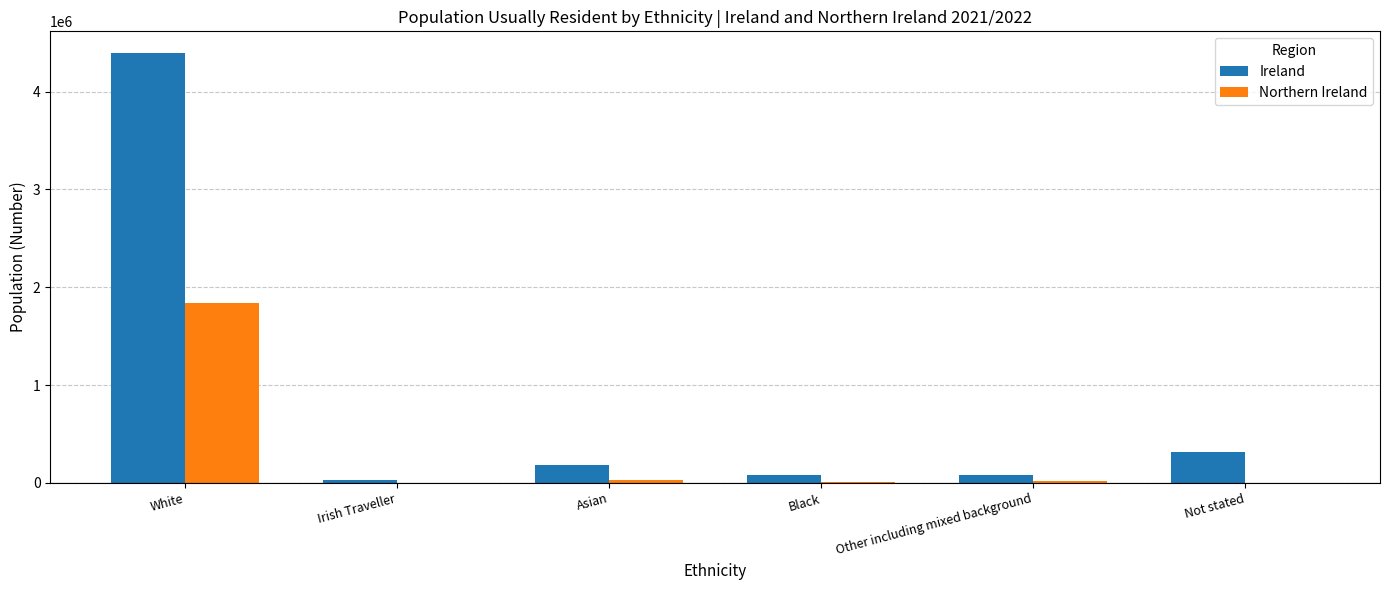

At which category is the sum across all series the highest?

White